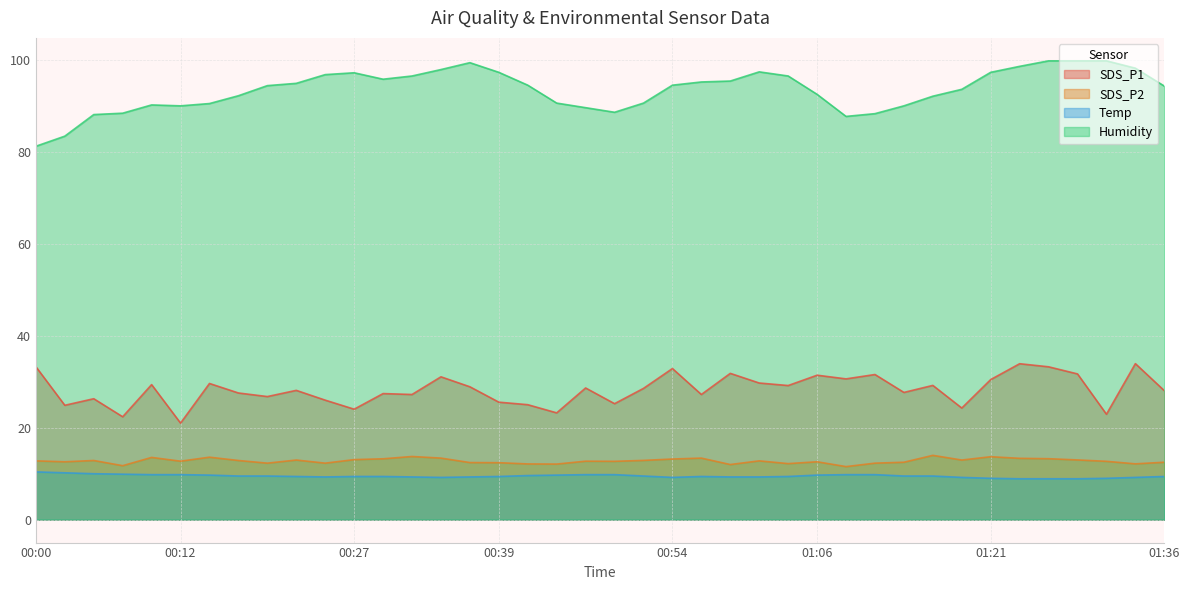

Between 00:59 and 01:11, which is larger?

00:59